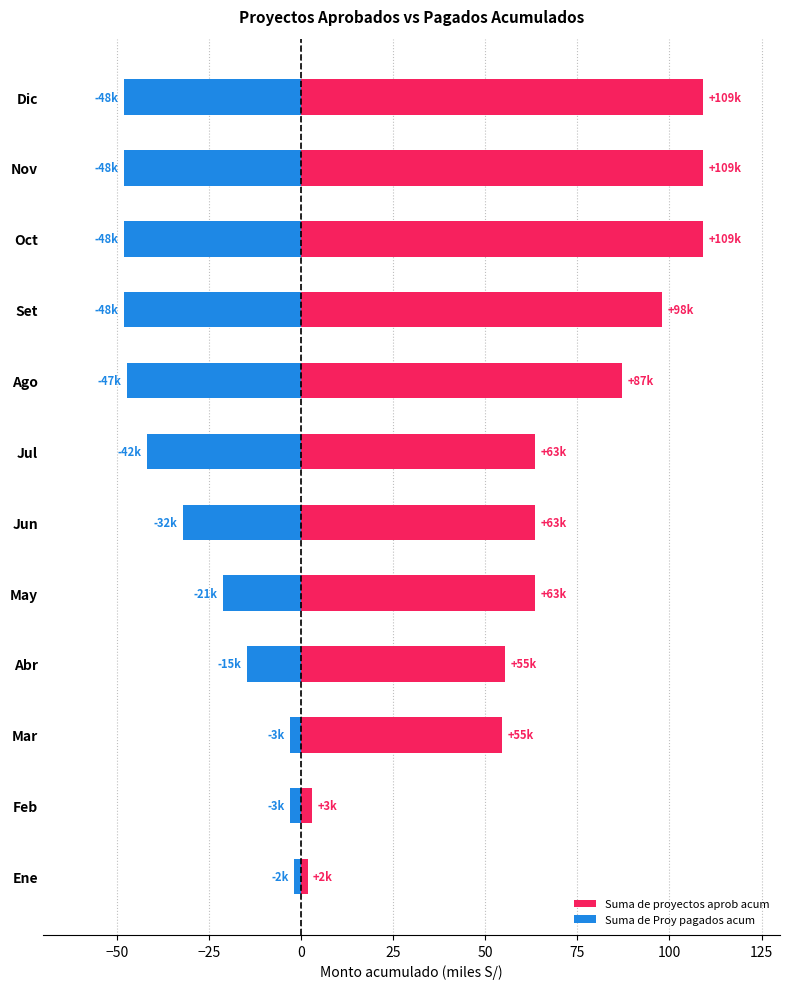

What is the maximum value shown in the chart?

109.2